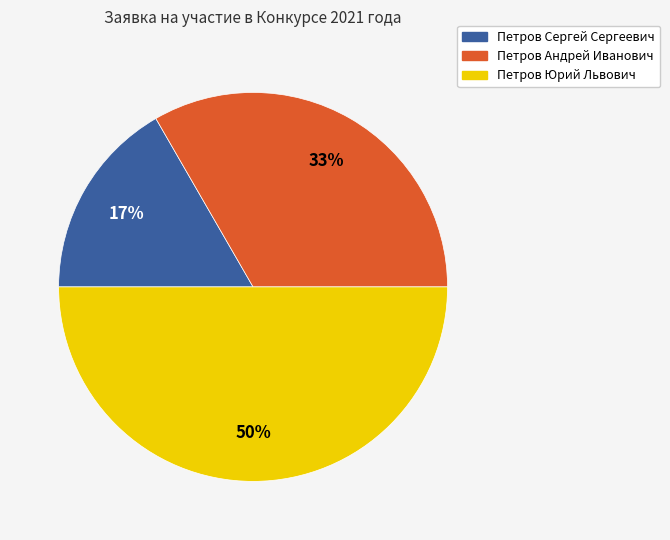

Which has a higher value, Петров Андрей Иванович or Петров Сергей Сергеевич?

Петров Андрей Иванович